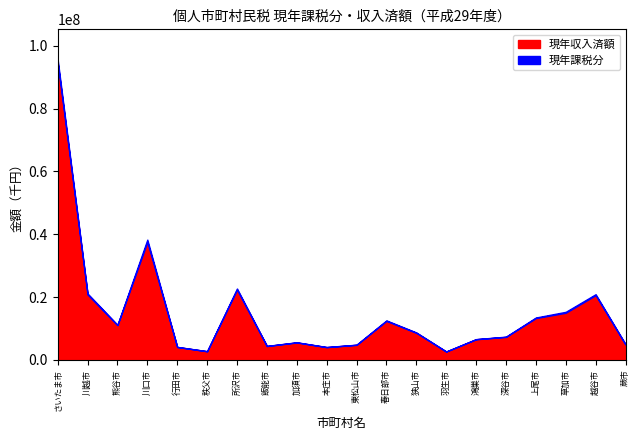

The 現年課税分 series shows 159939205 at さいたま市. True or false?

False